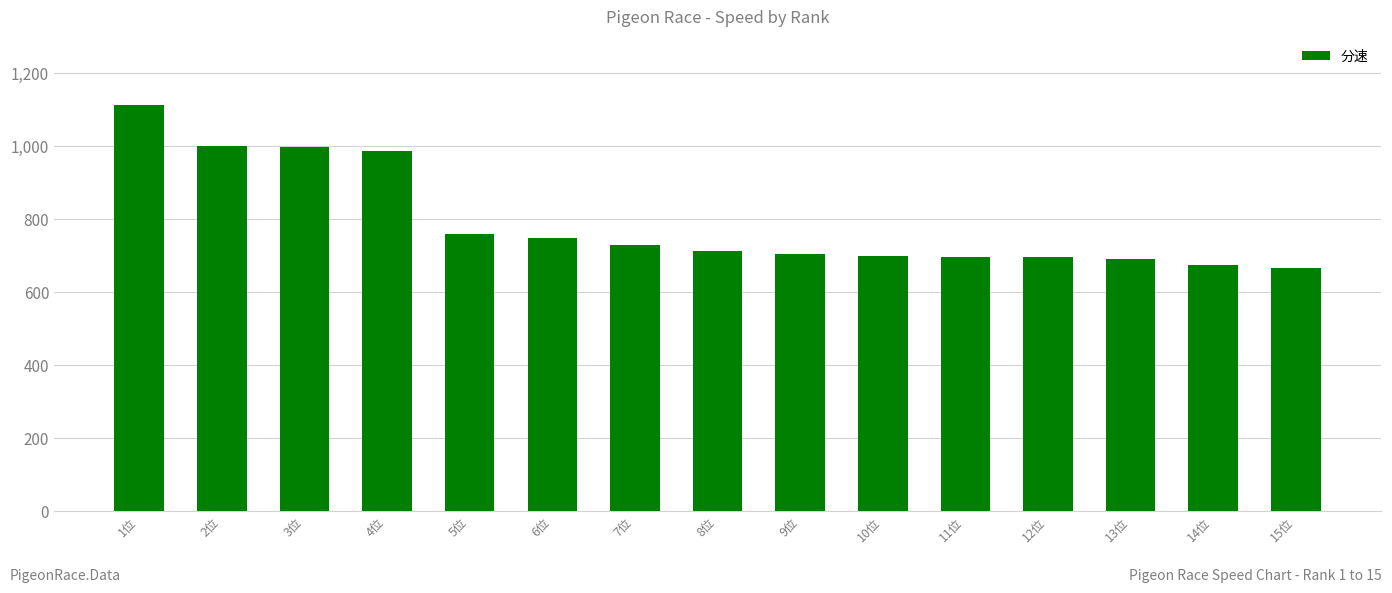

The value at 6位 is 749.5. True or false?

True